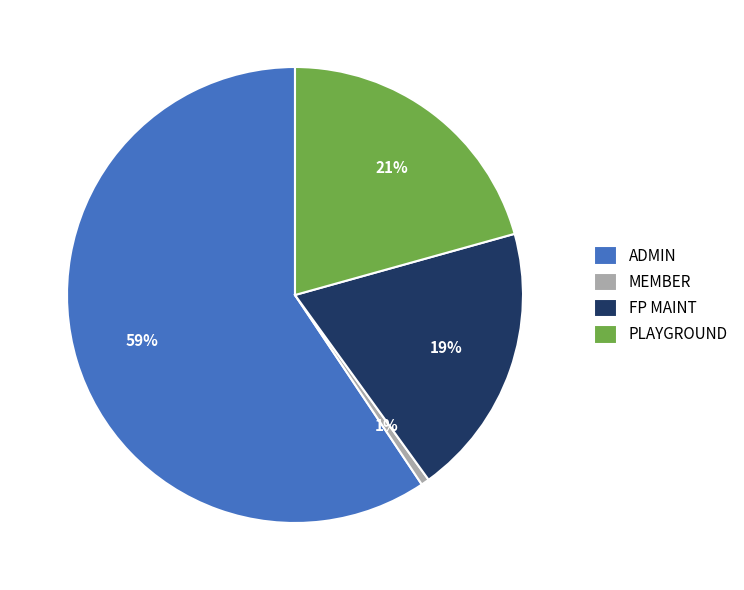

To the nearest percent, what is the average slice percentage?

25%